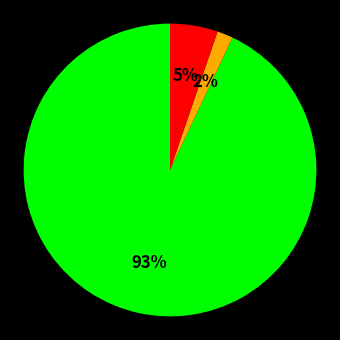

To the nearest percent, what is the difference between the largest and smallest slice percentages?

91%